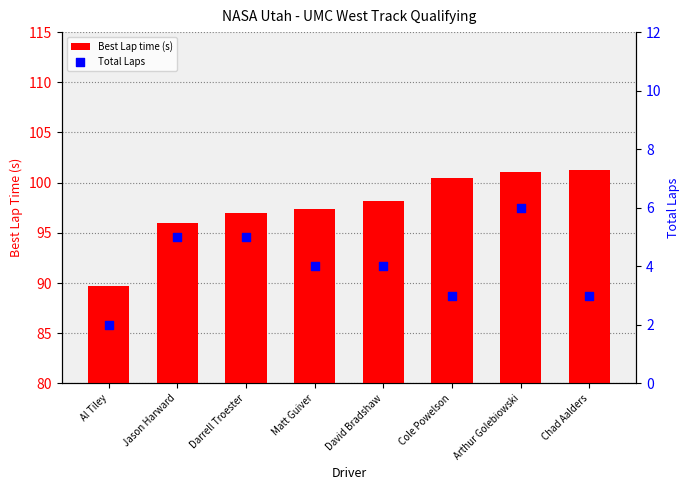

Which series has the largest total across all categories?

Best Lap time (s)